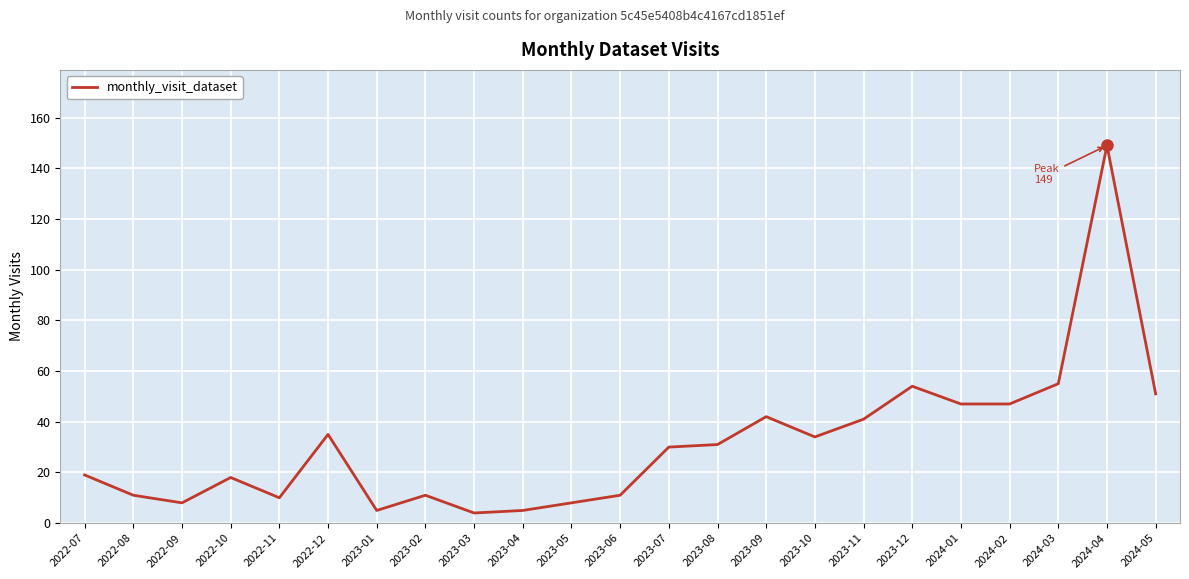

Reading left to right, list all the values displayed in this chart.

19	11	8	18	10	35	5	11	4	5	8	11	30	31	42	34	41	54	47	47	55	149	51